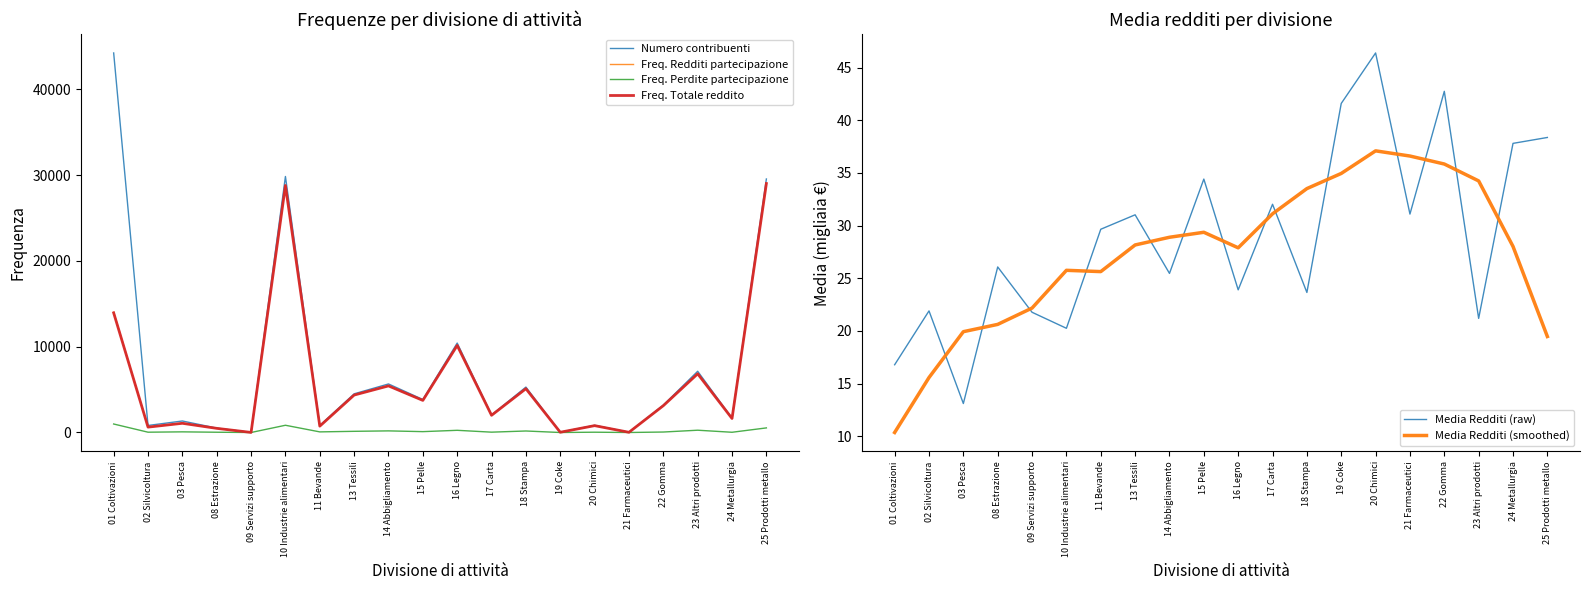

How many categories are shown in the chart?

20